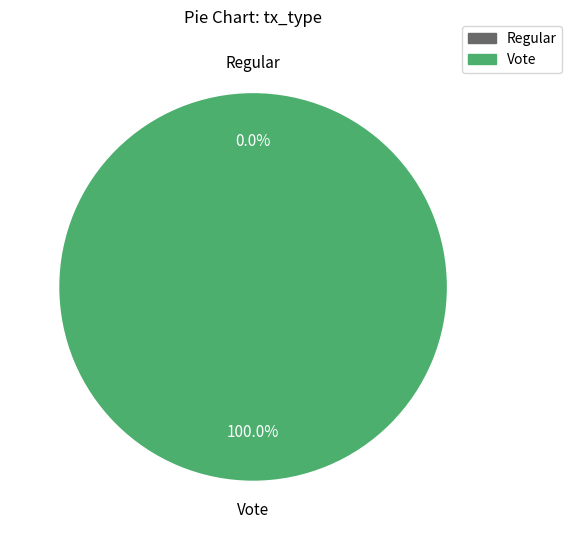

Rank the categories by value from highest to lowest.

Vote, Regular